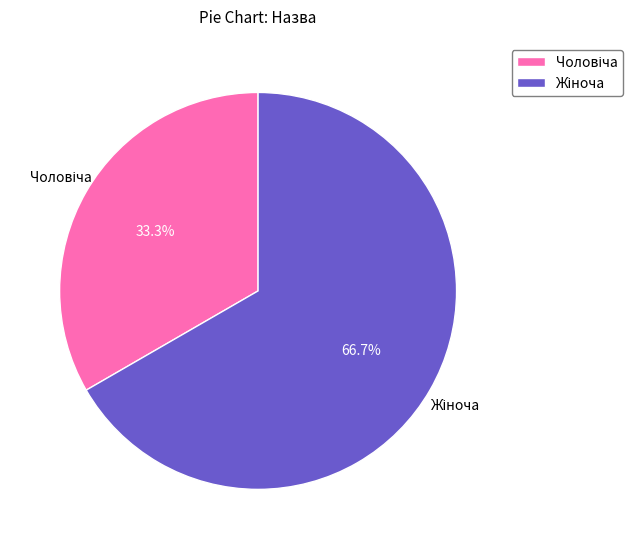

Is there any slice that represents more than half of the pie?

Yes